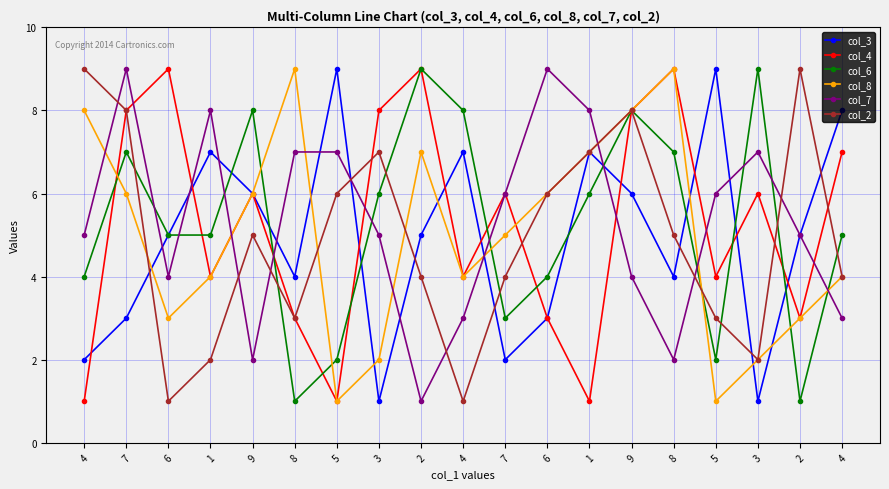

Does the chart display data point markers on the line(s)?

Yes